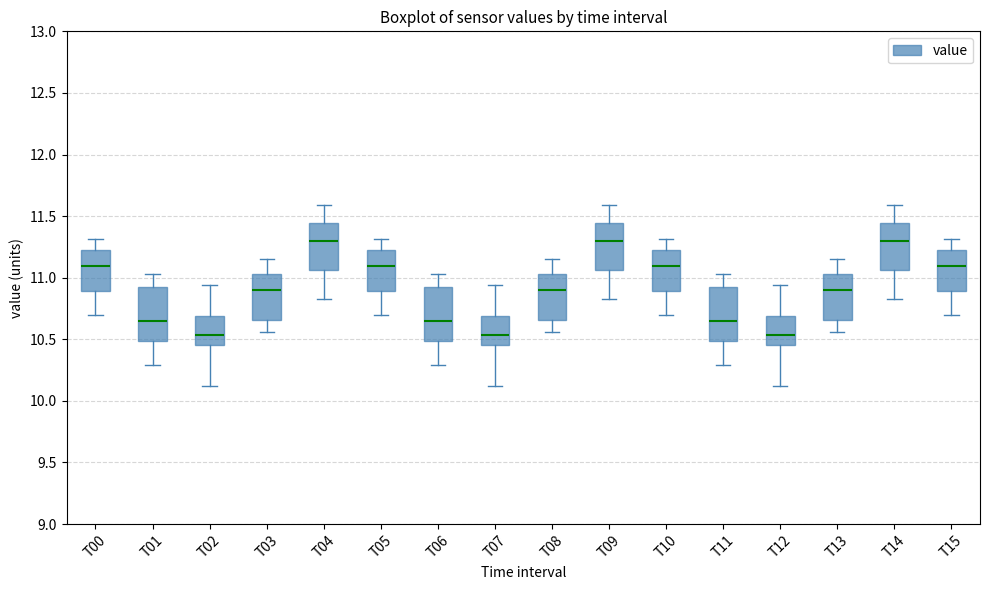

Reading left to right, read every box against the y-axis: the position of its median line, the range the box covers, and the ends of its whiskers. The values are not printed on the chart, so give them approximately, as read against the axis.

T00: median 11.10, box 10.90 to 11.20, whiskers 10.70 to 11.30
T01: median 10.65, box 10.50 to 10.90, whiskers 10.30 to 11.05
T02: median 10.55, box 10.45 to 10.70, whiskers 10.10 to 10.95
T03: median 10.90, box 10.65 to 11.05, whiskers 10.55 to 11.15
T04: median 11.30, box 11.05 to 11.45, whiskers 10.85 to 11.60
T05: median 11.10, box 10.90 to 11.20, whiskers 10.70 to 11.30
T06: median 10.65, box 10.50 to 10.90, whiskers 10.30 to 11.05
T07: median 10.55, box 10.45 to 10.70, whiskers 10.10 to 10.95
T08: median 10.90, box 10.65 to 11.05, whiskers 10.55 to 11.15
T09: median 11.30, box 11.05 to 11.45, whiskers 10.85 to 11.60
T10: median 11.10, box 10.90 to 11.20, whiskers 10.70 to 11.30
T11: median 10.65, box 10.50 to 10.90, whiskers 10.30 to 11.05
T12: median 10.55, box 10.45 to 10.70, whiskers 10.10 to 10.95
T13: median 10.90, box 10.65 to 11.05, whiskers 10.55 to 11.15
T14: median 11.30, box 11.05 to 11.45, whiskers 10.85 to 11.60
T15: median 11.10, box 10.90 to 11.20, whiskers 10.70 to 11.30